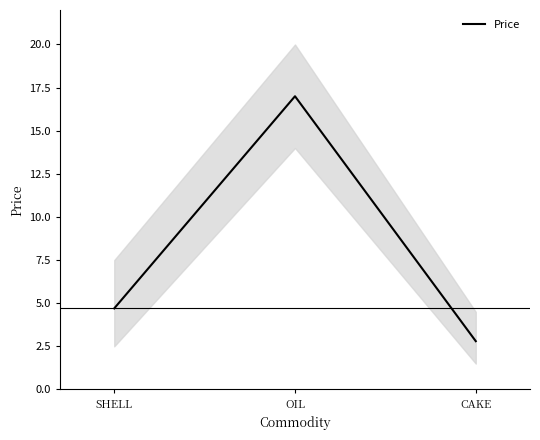

What is the label of the 2nd point from the right?

OIL